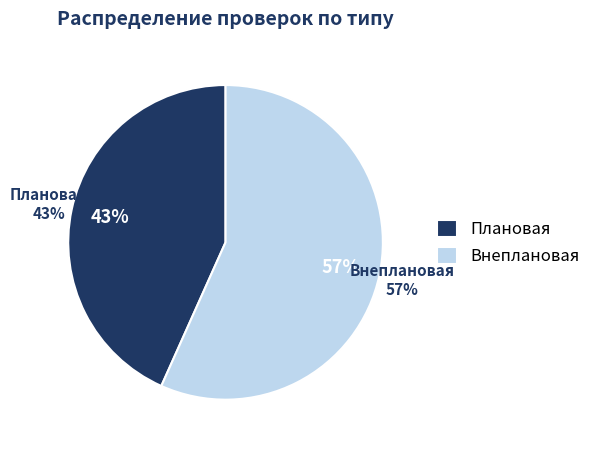

What percentage is the Внеплановая slice, to the nearest percent?

57%